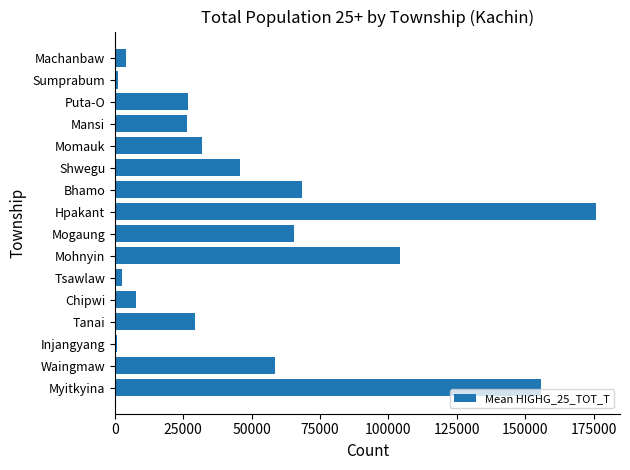

True or false: the data shows 4114 at Machanbaw.

True